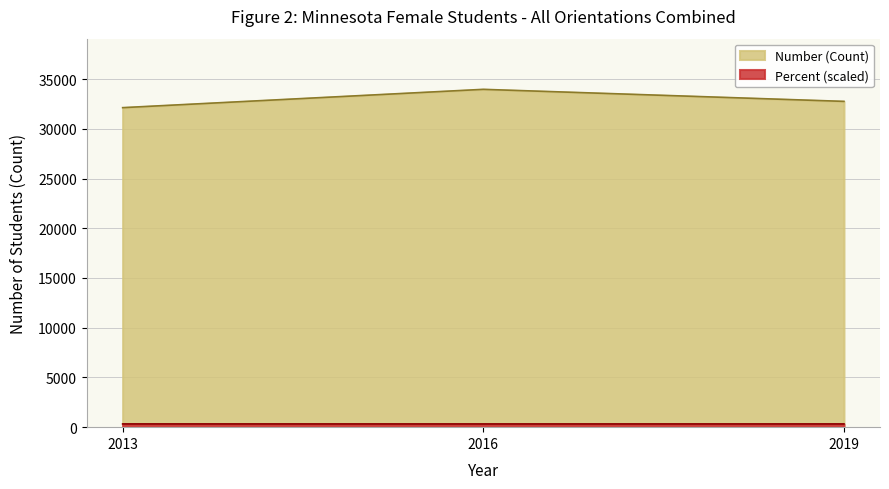

Reading left to right, extract all data points from this chart.

Number: 32128.0	33969.0	32759.0
Percent: 325.3	322.4	324.1